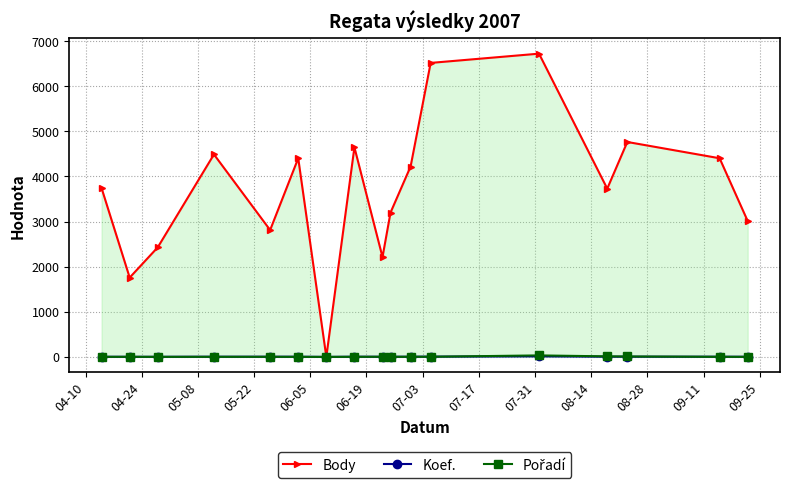

Which series has the widest spread of values?

Body